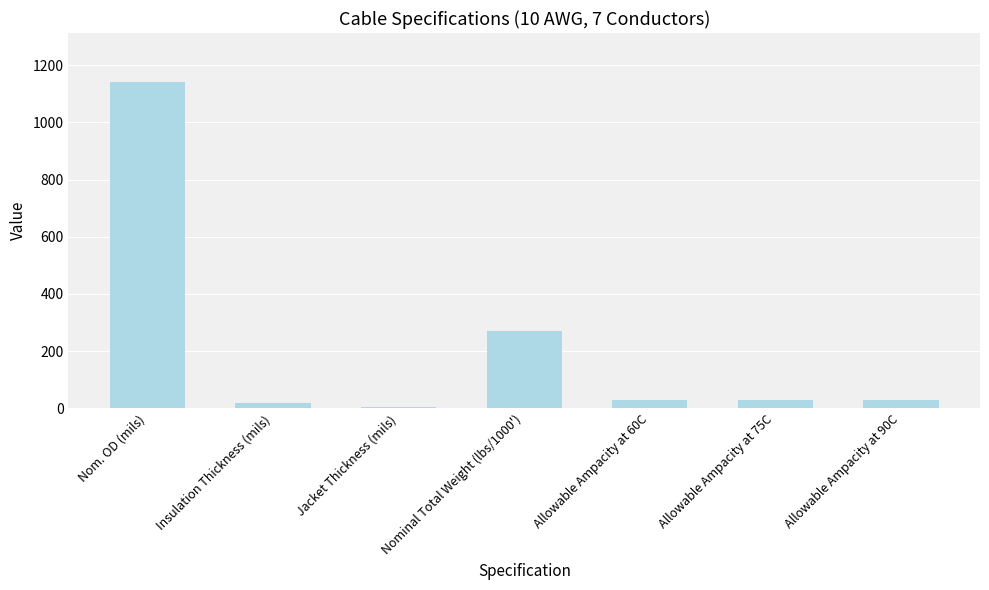

Between Nom. OD (mils) and Allowable Ampacity at 60C, which is larger?

Nom. OD (mils)